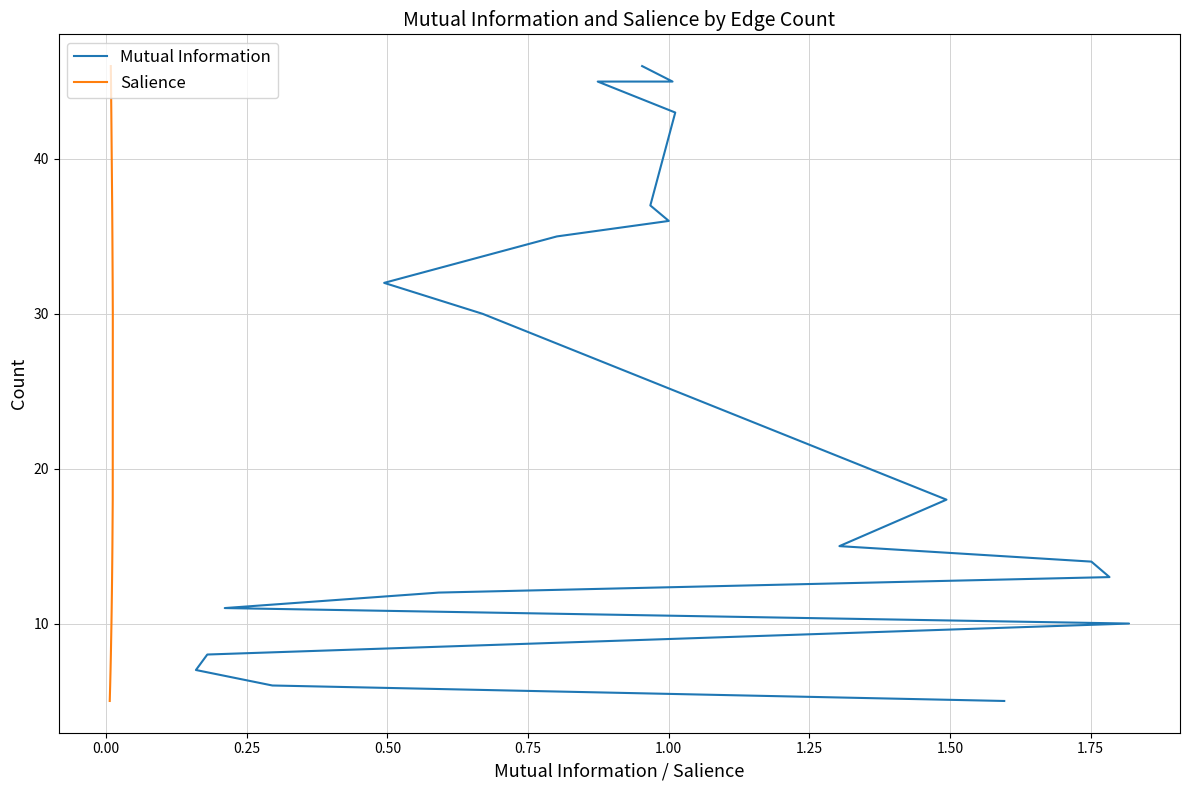

The value of Mutual Information at 1.50 is 21. True or false?

False